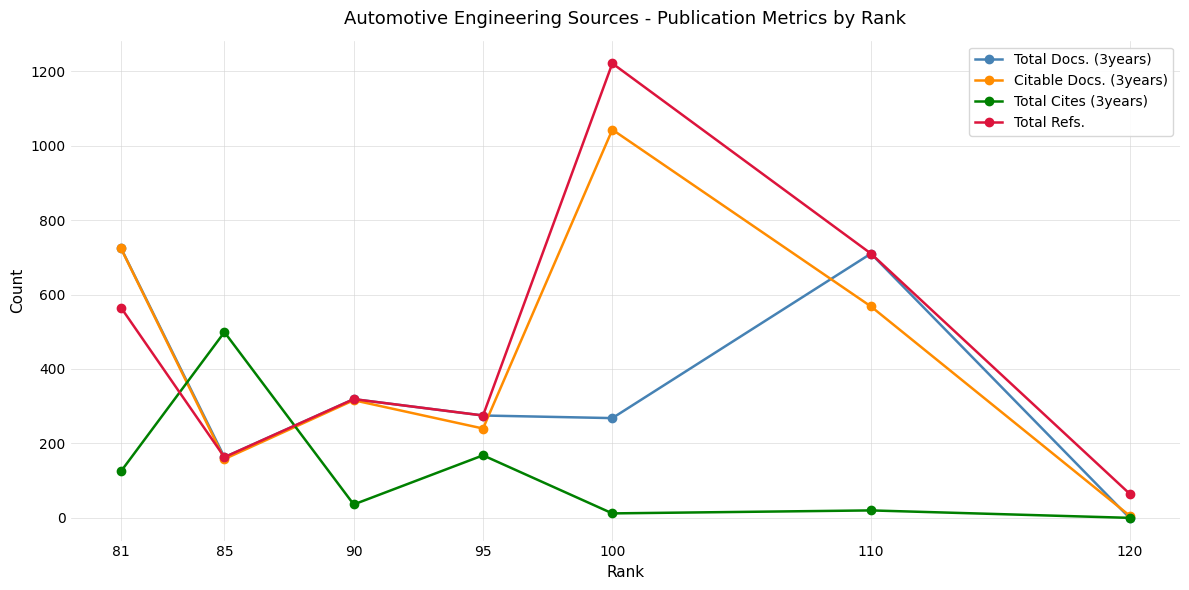

How many data points in Citable Docs. (3years) are less than 316?

3